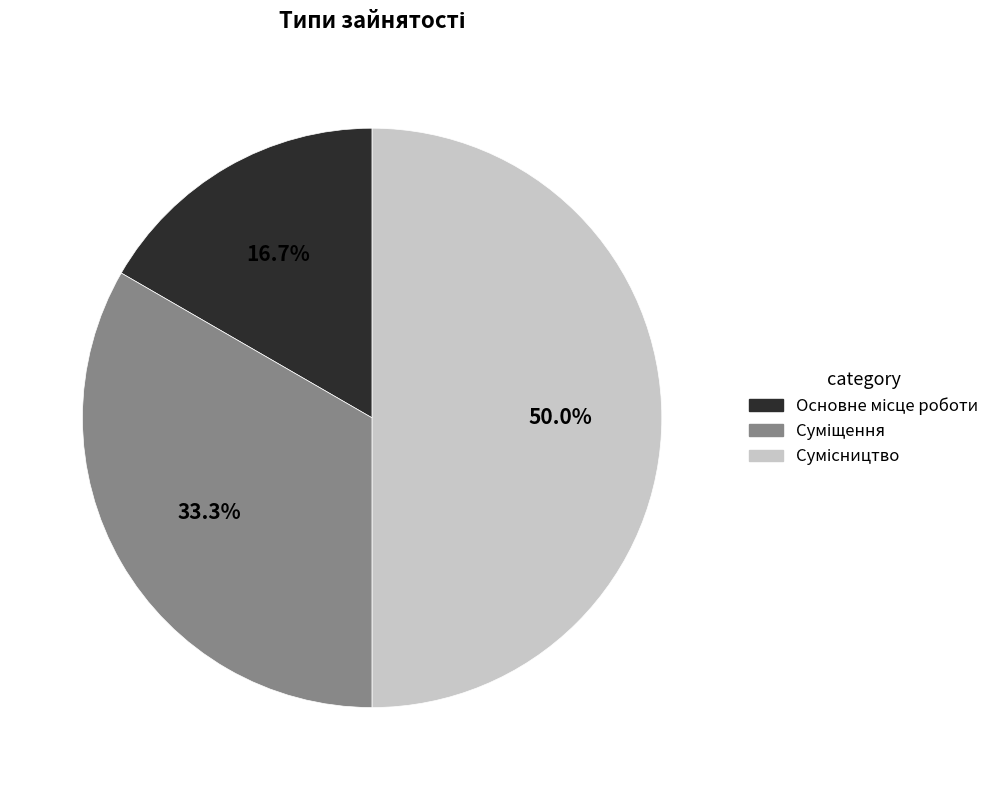

What is the change in value from Основне місце роботи to Суміщення?

+1